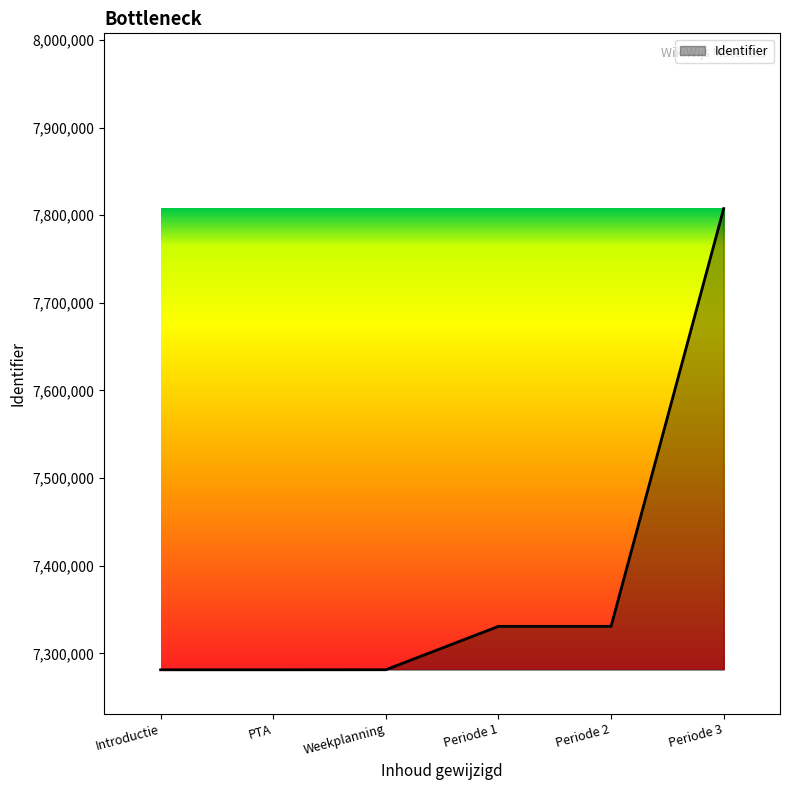

Which label corresponds to the largest value in the chart?

Periode 3